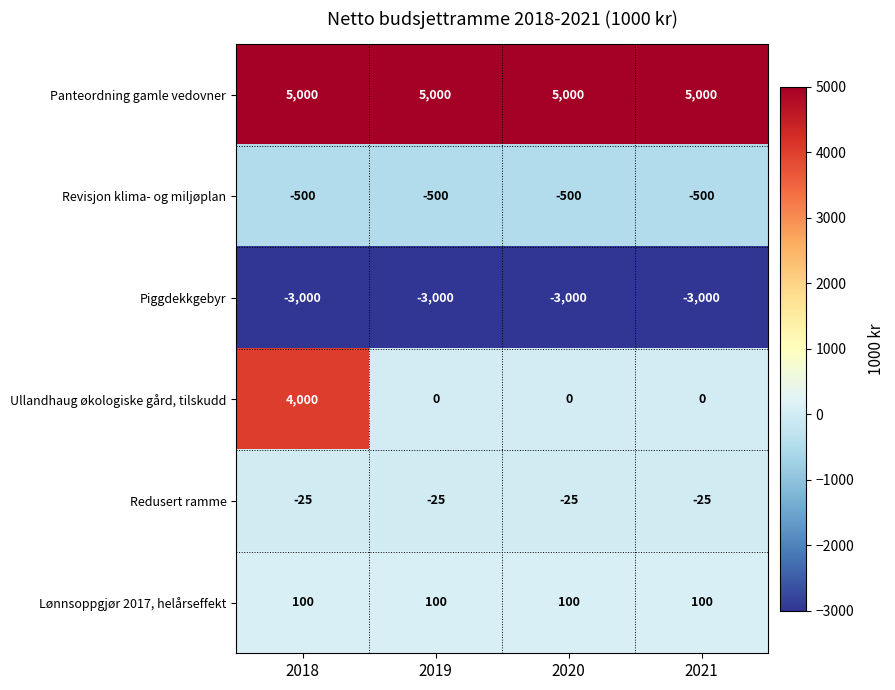

The value of Panteordning gamle vedovner at 2021 is 7808. True or false?

False